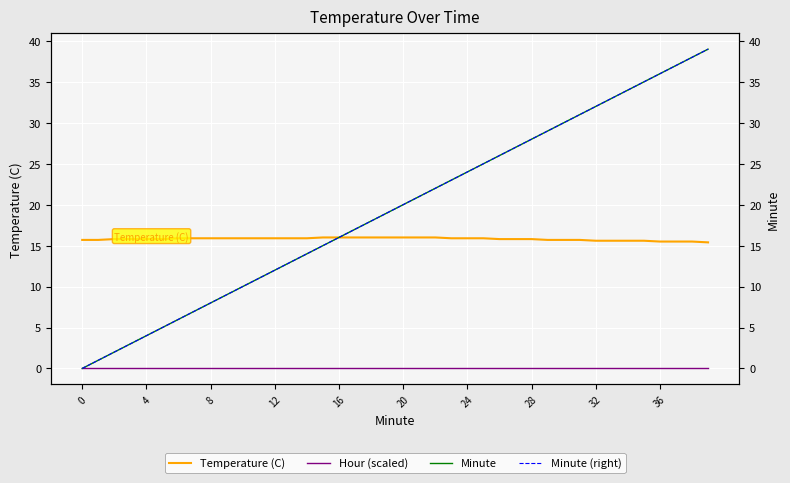

True or false: Hour (scaled) and Minute cross at least once.

False